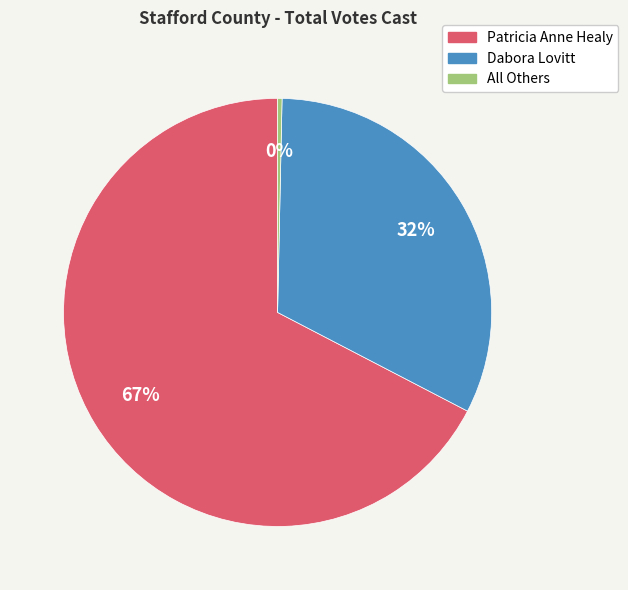

Does any single category account for the majority?

Yes